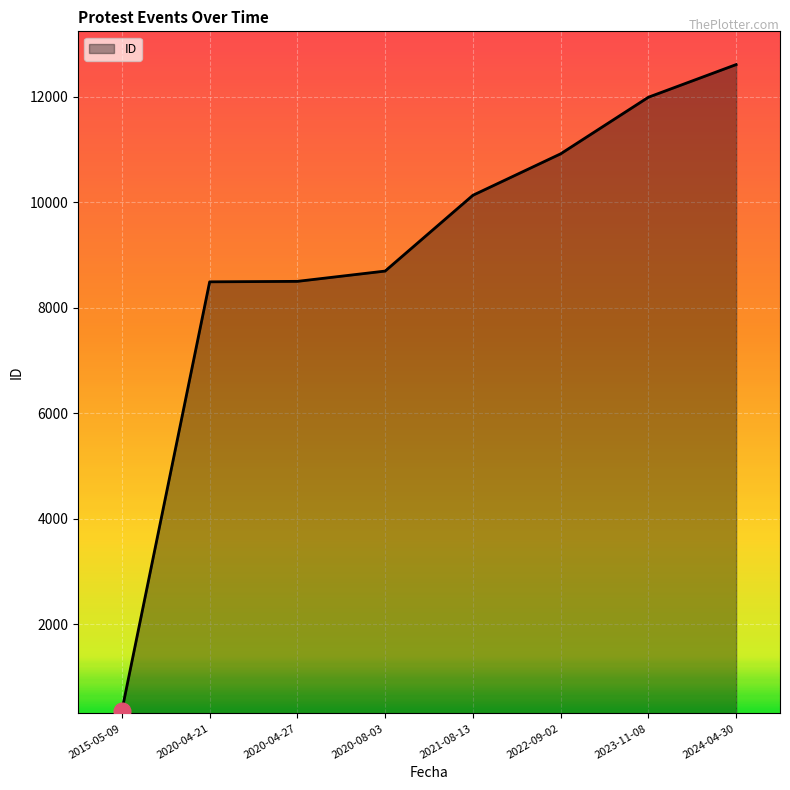

What is the sum of all values?

71692